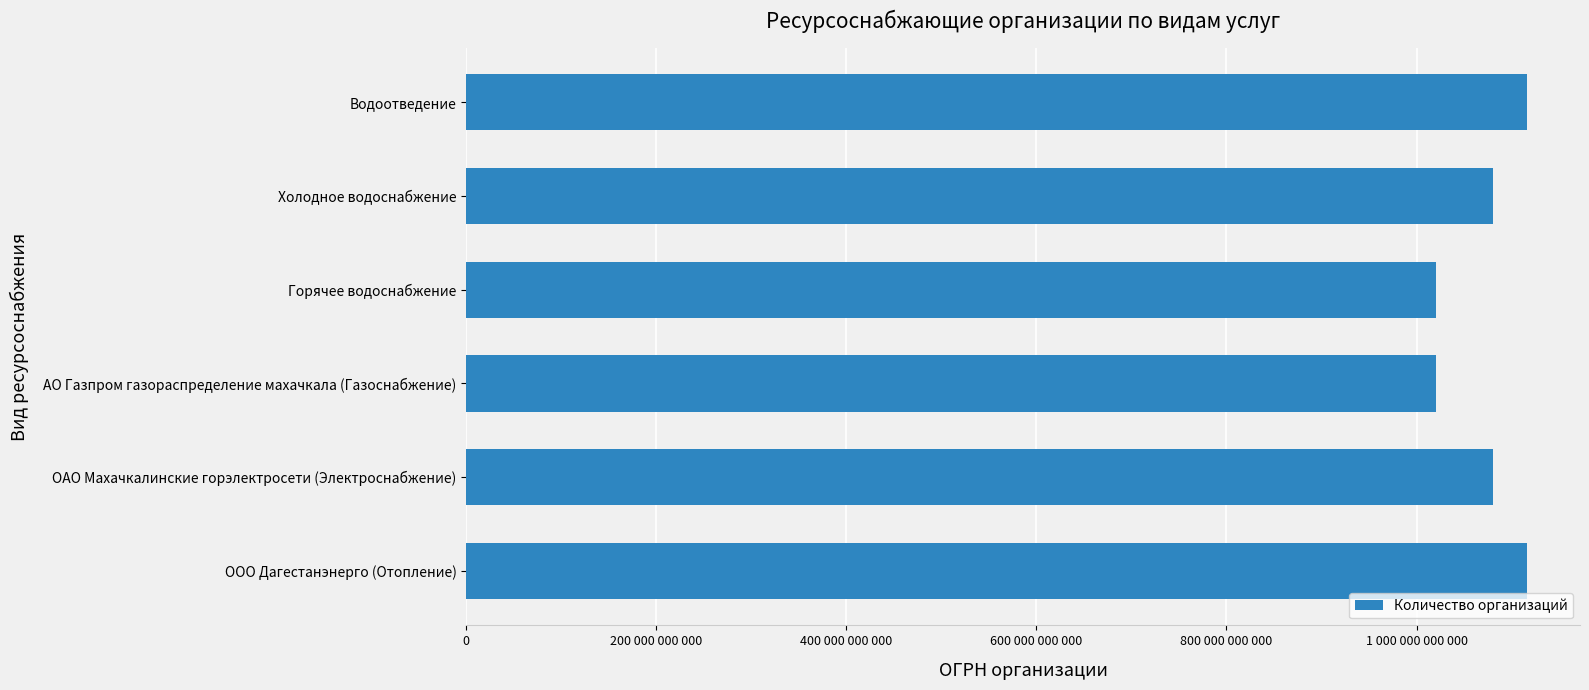

Does the chart contain any negative values?

No